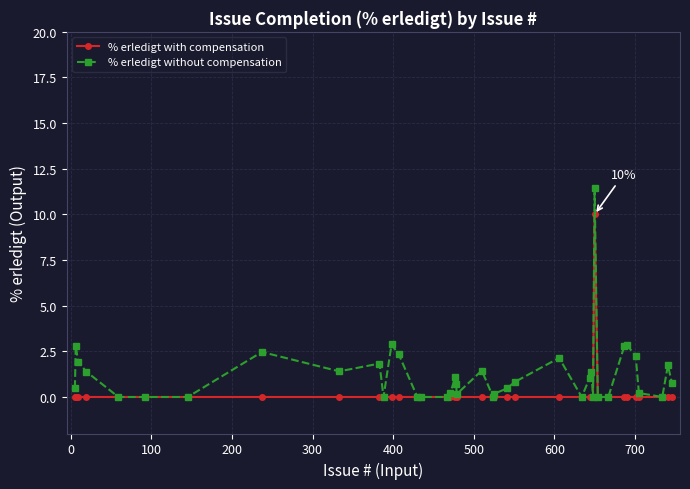

What are all the series names shown in the legend?

% erledigt with compensation, % erledigt without compensation